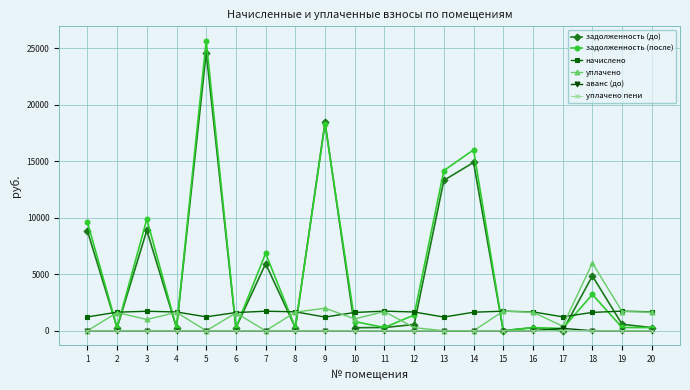

Which series changed the most between 2 and 14?

задолженность (после)